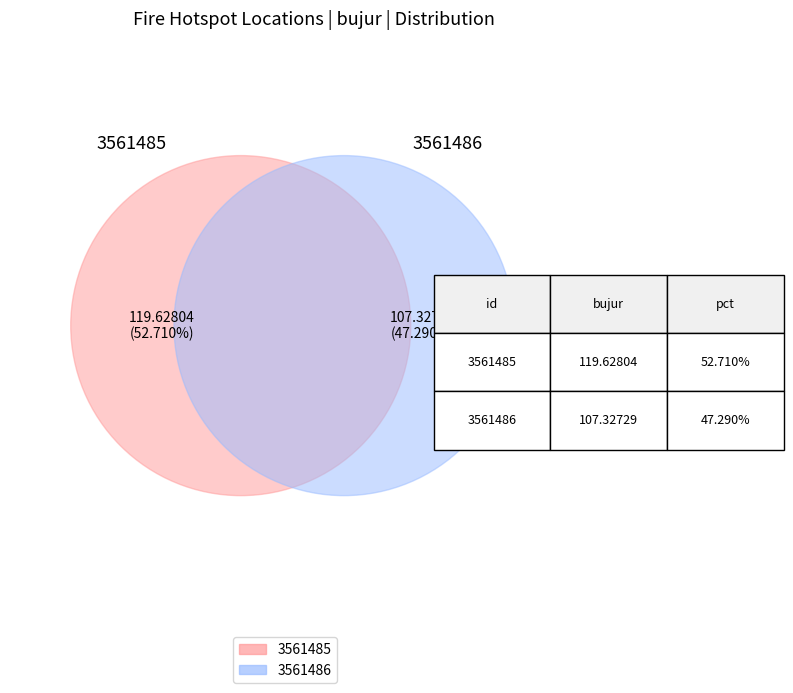

To the nearest percent, what is the combined percentage of 3561485 and 3561486?

100%